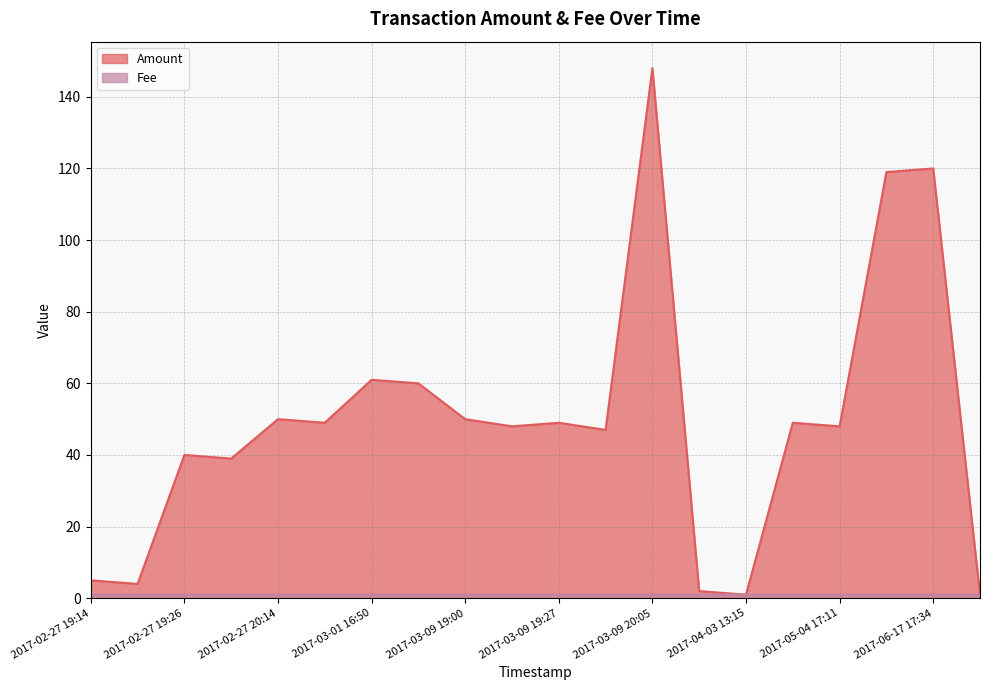

At which category is the sum across all series the highest?

2017-03-09 20:05